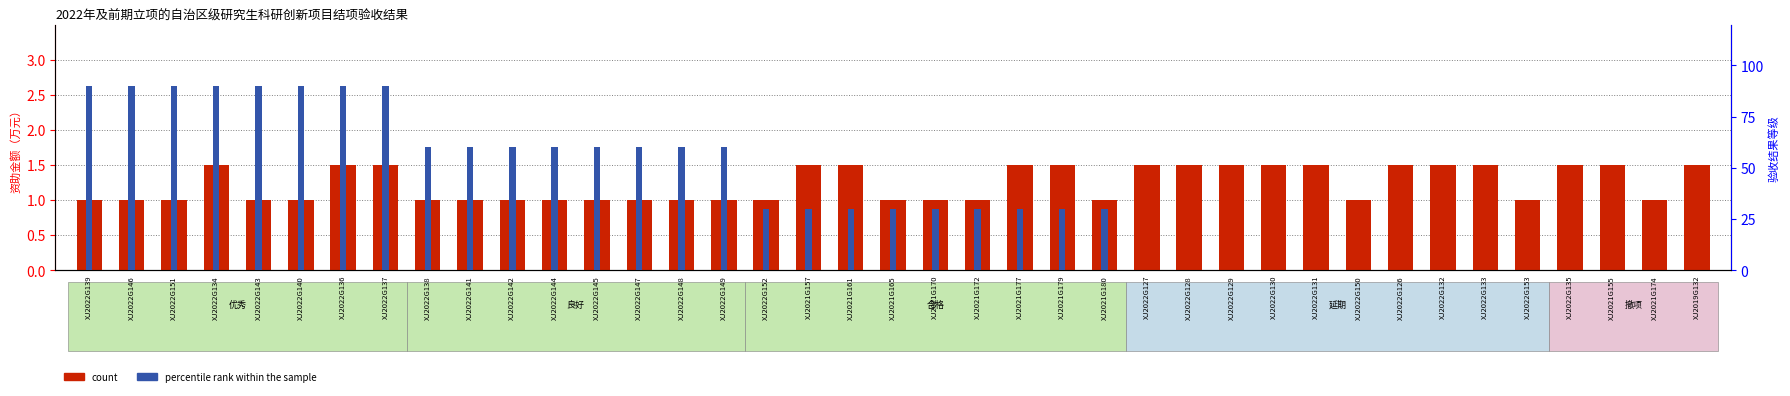

At which label is count closest to 1?

XJ2022G139